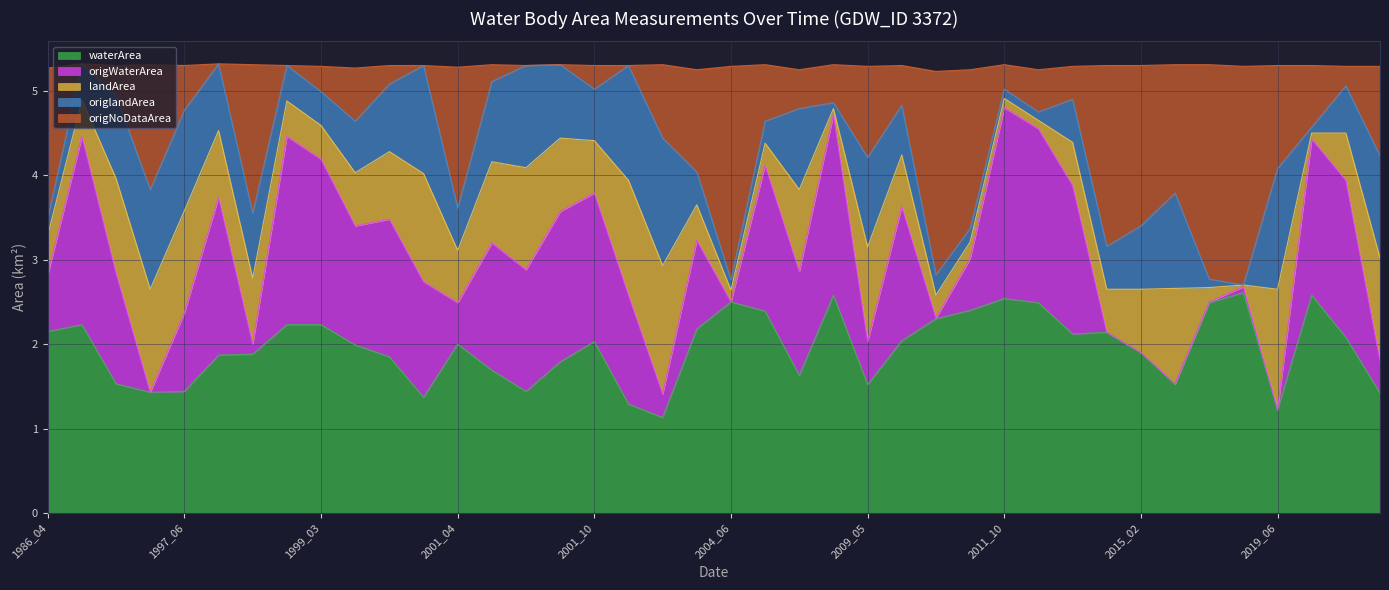

Does the chart display data point markers on the line(s)?

No